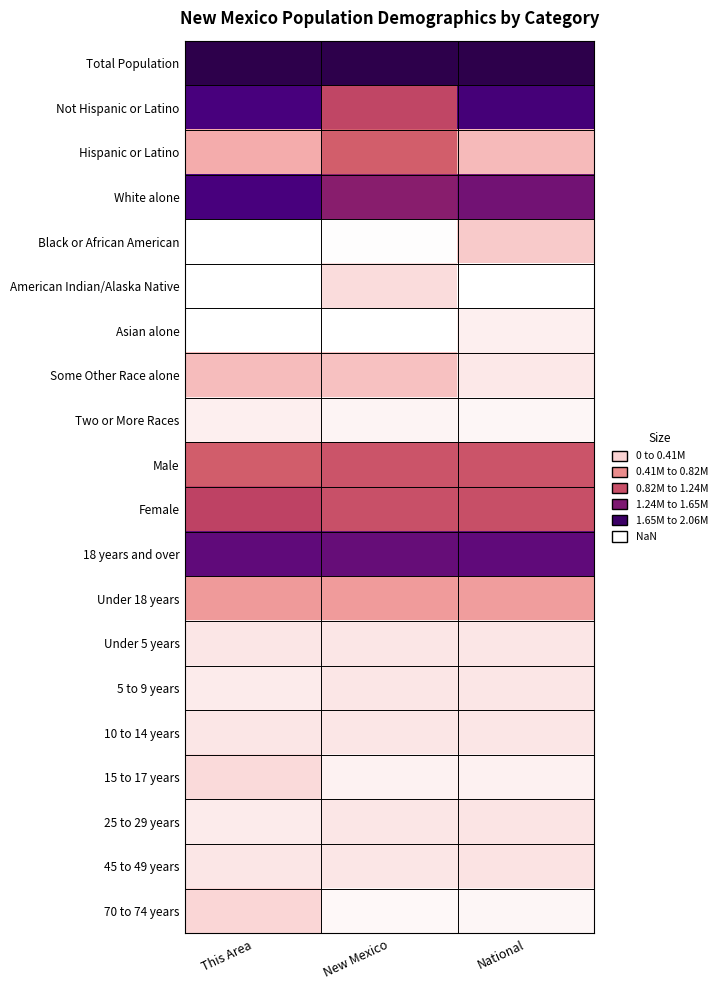

List the series in order of their peak value, highest first.

Total Population, Not Hispanic or Latino, White alone, 18 years and over, Female, Male, Hispanic or Latino, Under 18 years, Some Other Race alone, Black or African American, 70 to 74 years, 15 to 17 years, American Indian/Alaska Native, 45 to 49 years, 25 to 29 years, 10 to 14 years, Under 5 years, 5 to 9 years, Asian alone, Two or More Races